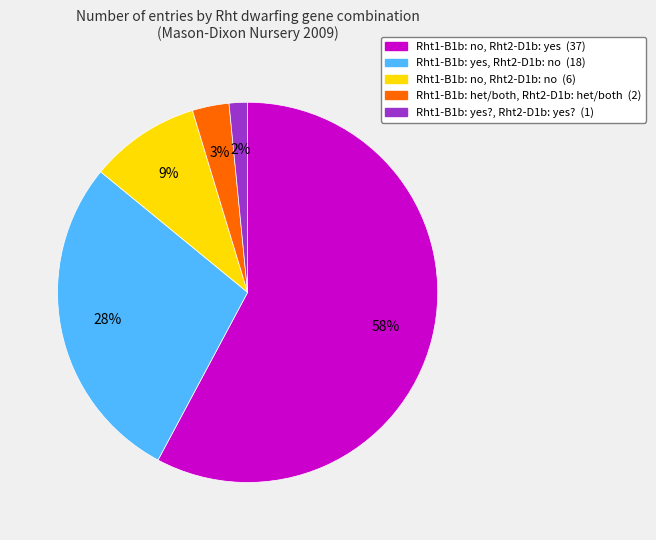

True or false: Rht1-B1b: yes, Rht2-D1b: no accounts for 41% of the total.

False